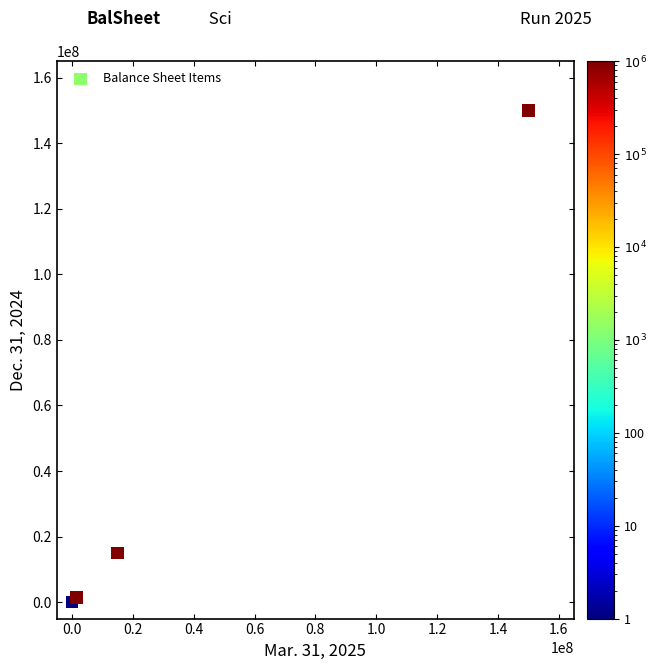

What Y value in the scatter plot is closest to 75000000?

15000000.0